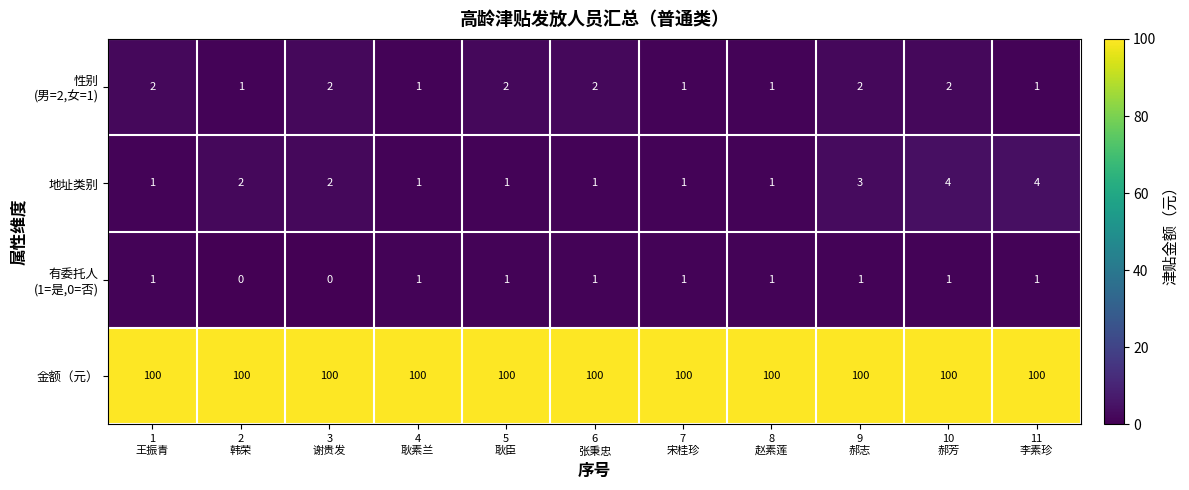

What is the maximum value for 金额（元）?

100